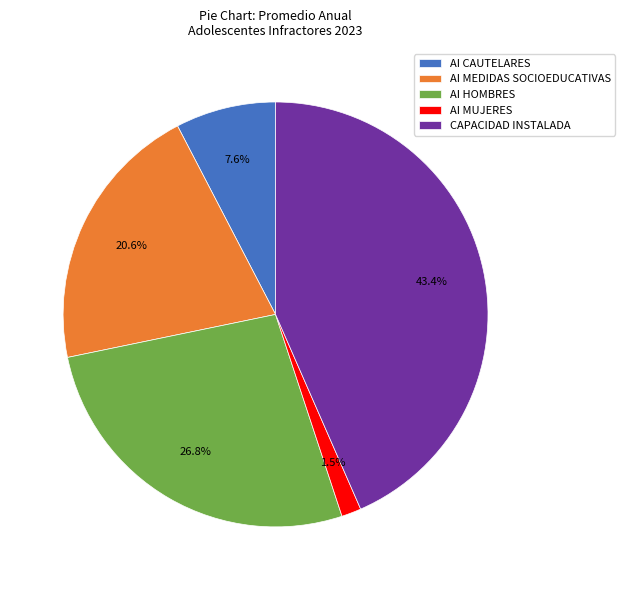

Approximately how many times larger is the value at AI HOMBRES compared to AI CAUTELARES?

3.5